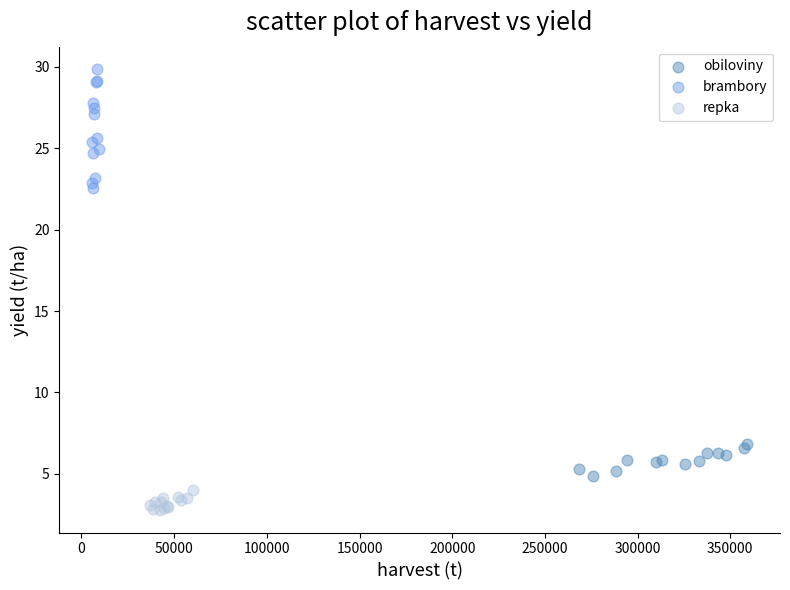

What are all the series names shown in the legend?

obiloviny, brambory, repka